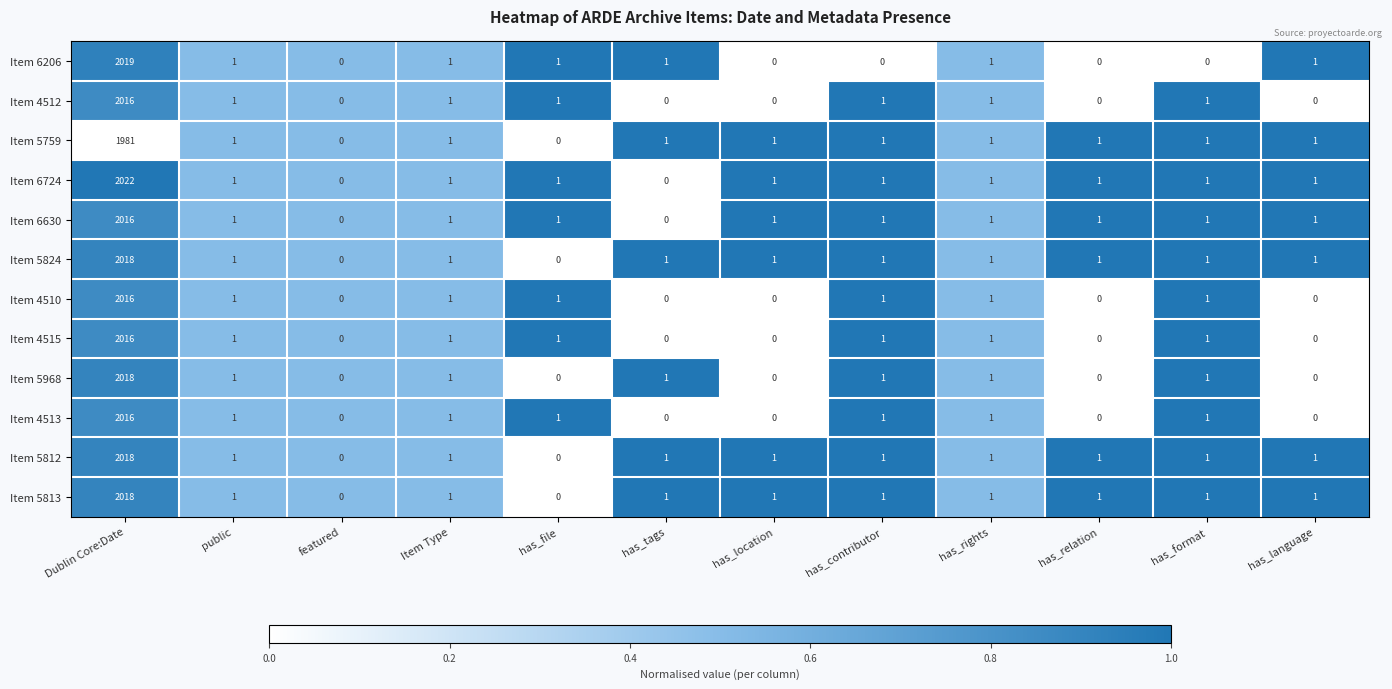

Which series has the widest spread of values?

Item 6724